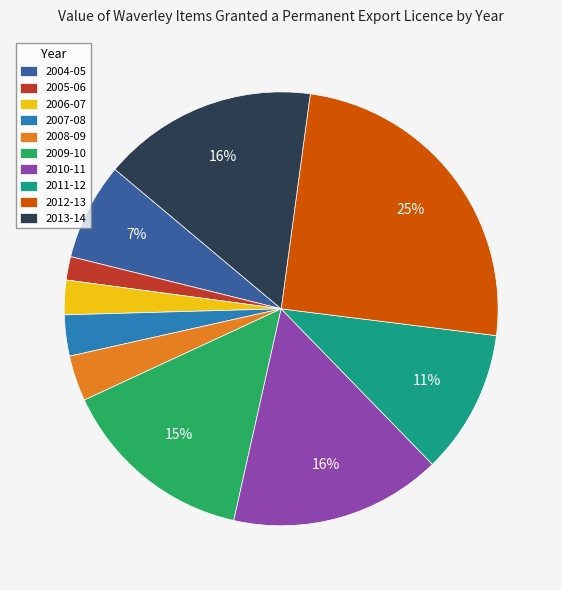

To the nearest percent, what is the average slice percentage?

10%